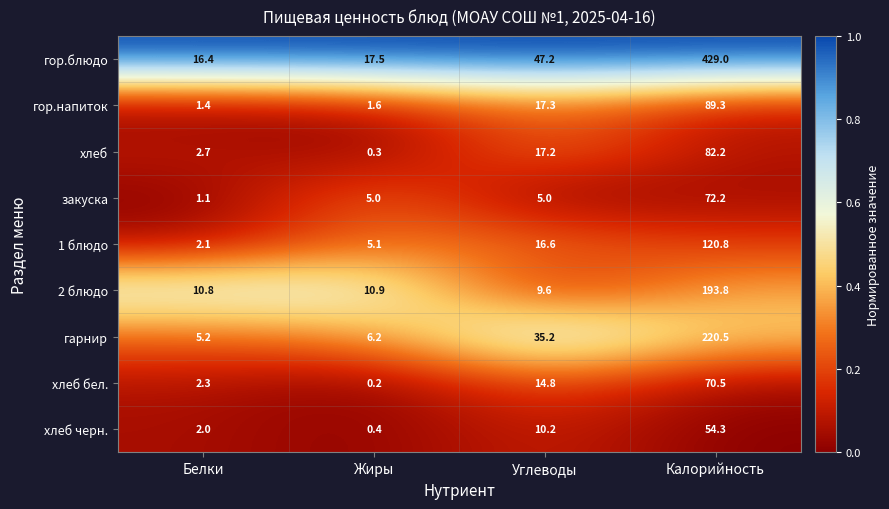

At how many categories does at least one series exceed 0?

4